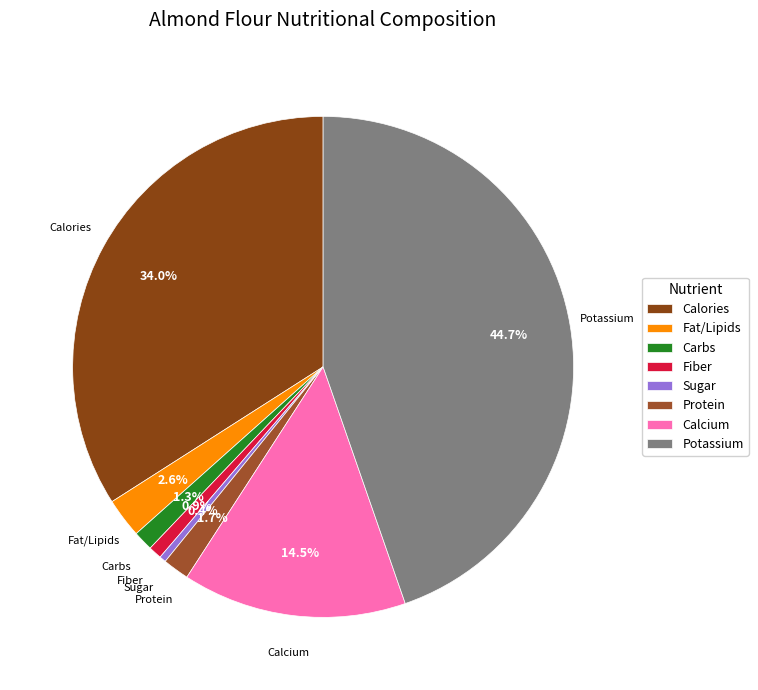

The Potassium slice represents 50% of the pie. True or false?

False